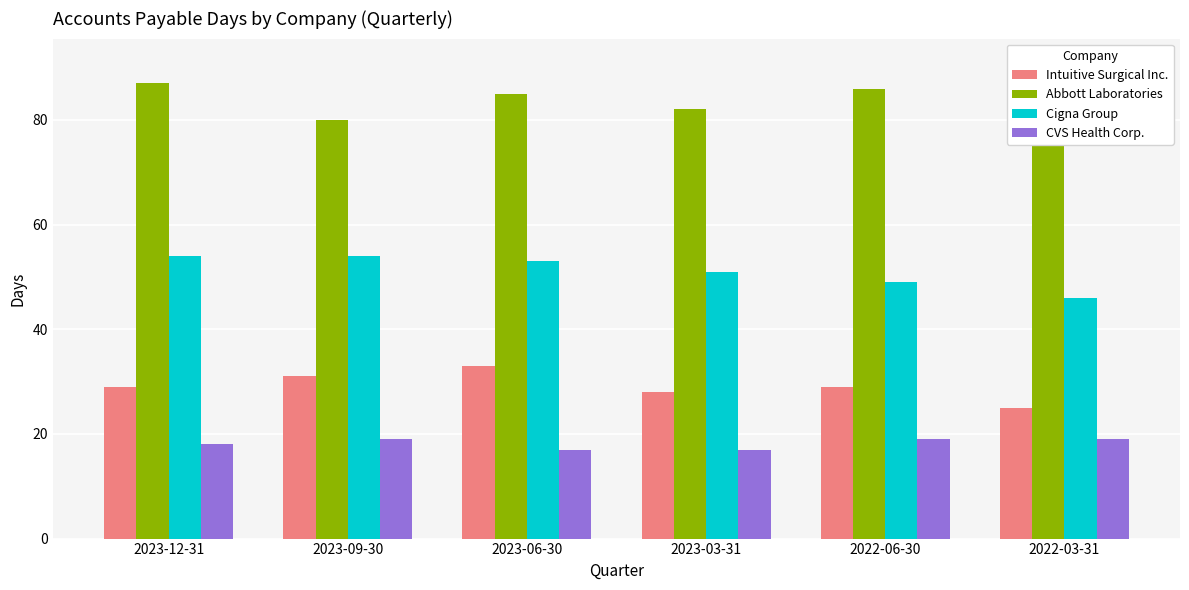

What is the minimum value for Abbott Laboratories?

80